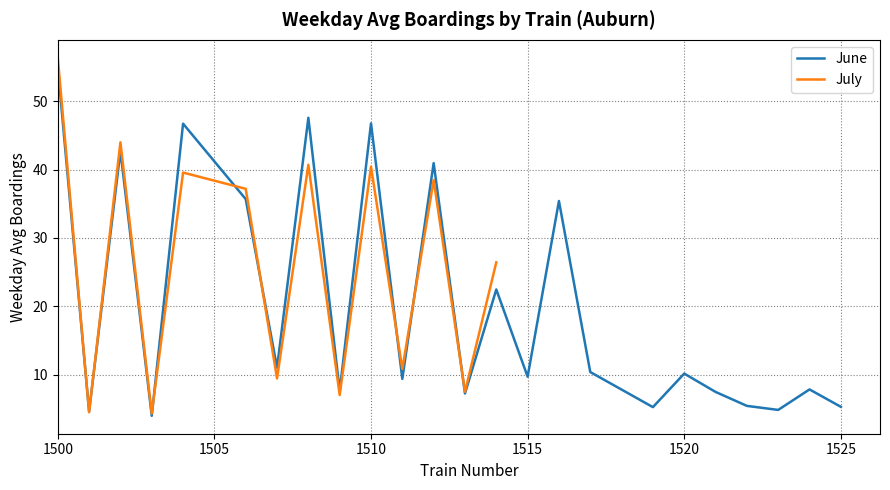

What is the difference between the maximum and minimum values?

52.4